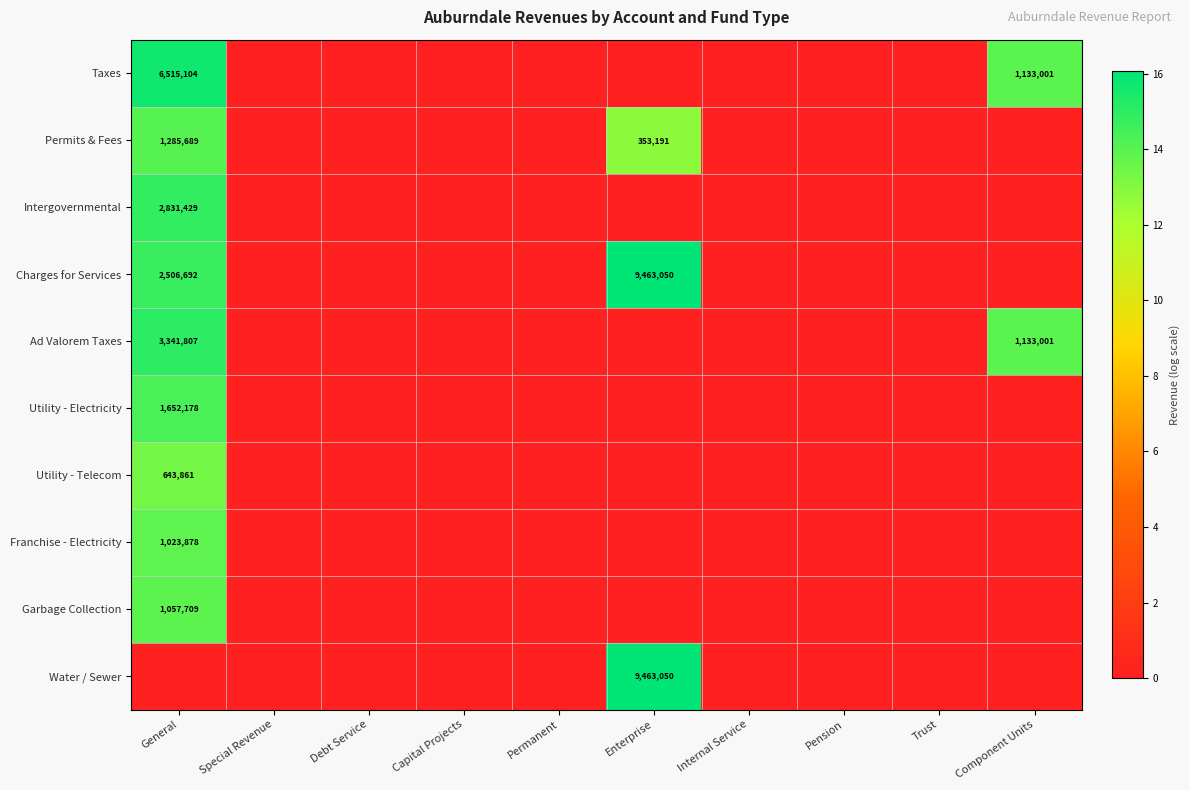

Is it true that Water / Sewer equals 0.0 at Component Units?

True